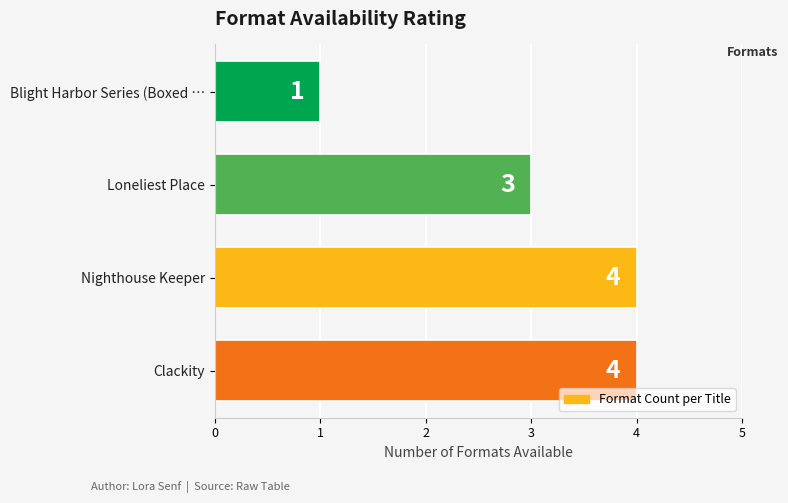

What is the label of the 2nd bar from the bottom?

Nighthouse Keeper